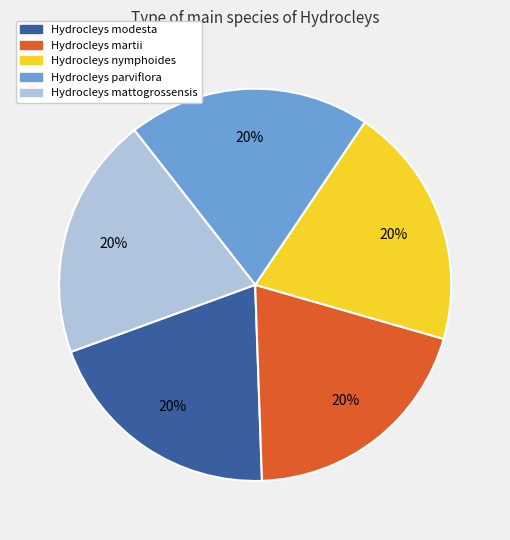

The Hydrocleys nymphoides slice represents 25% of the pie. True or false?

False